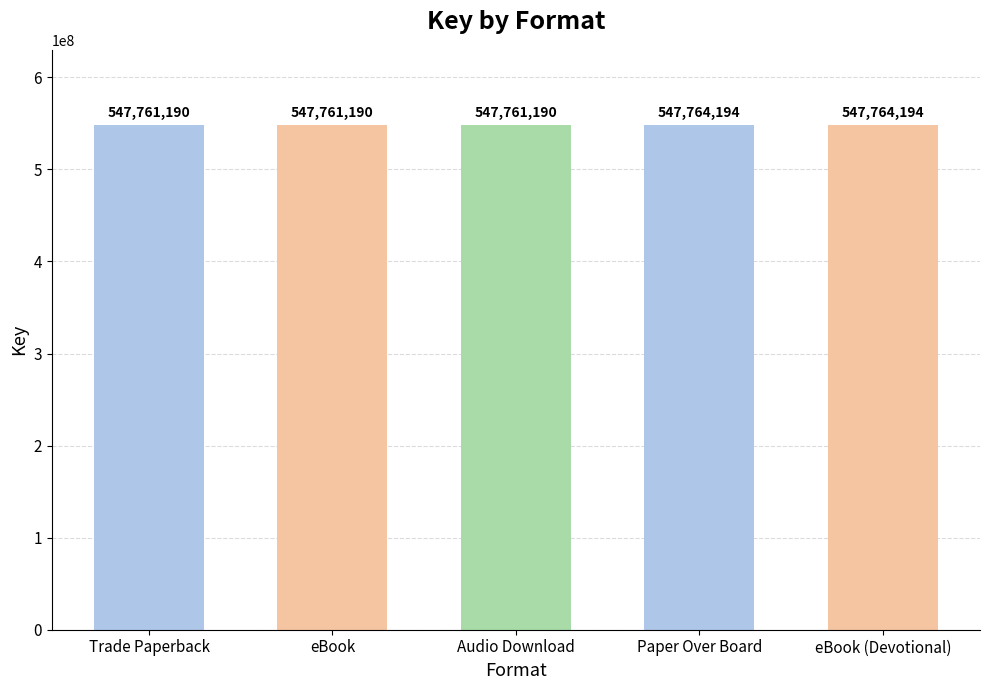

What is the greatest value displayed?

547764194